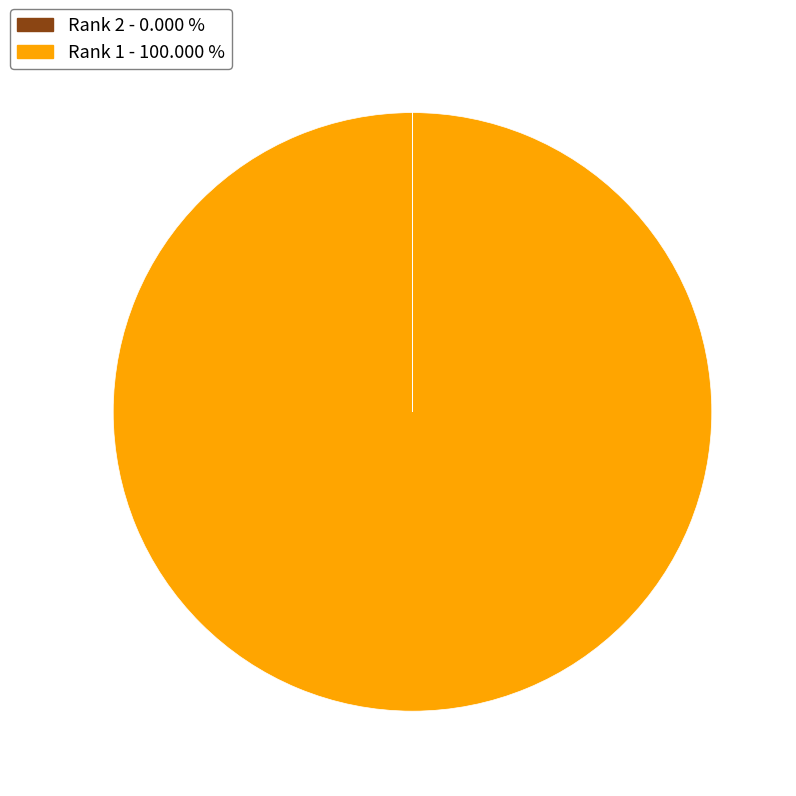

Which slice is the largest?

Rank 1 - 100.000 %